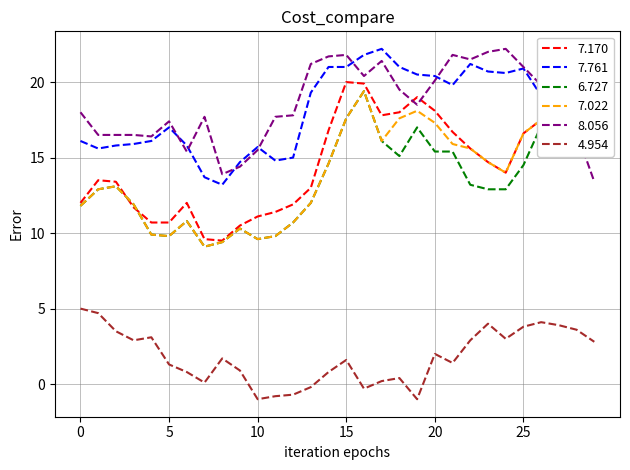

True or false: 8.056 has more than 0 points higher than both neighbors.

True